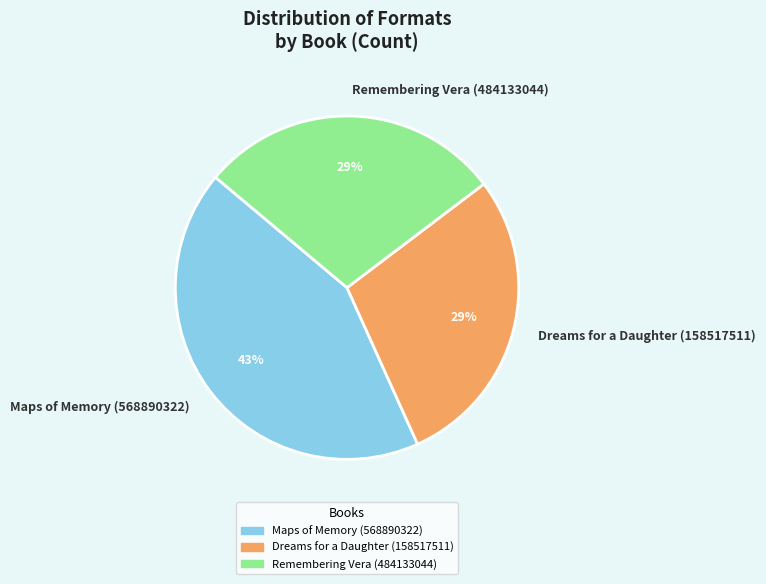

To the nearest percent, what portion does Dreams for a Daughter (158517511) represent?

29%